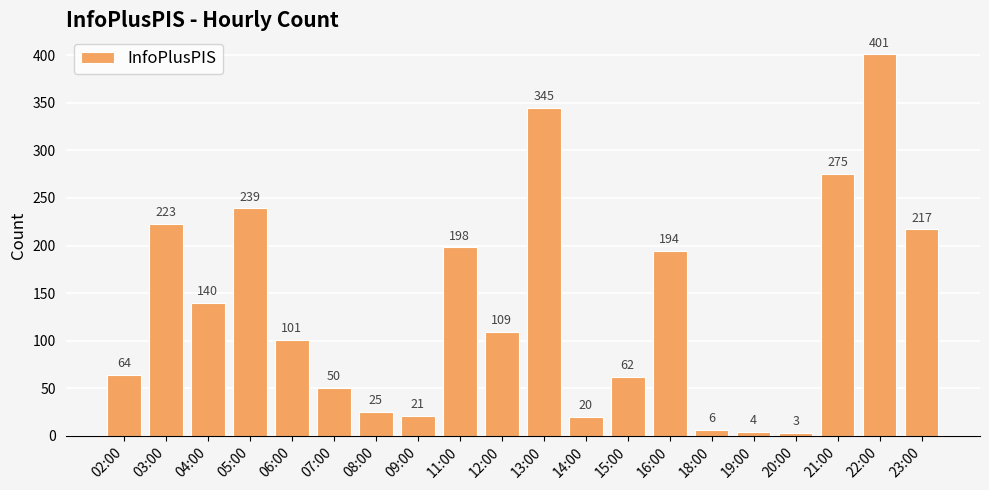

What is the value of the 16th bar from the left?

4